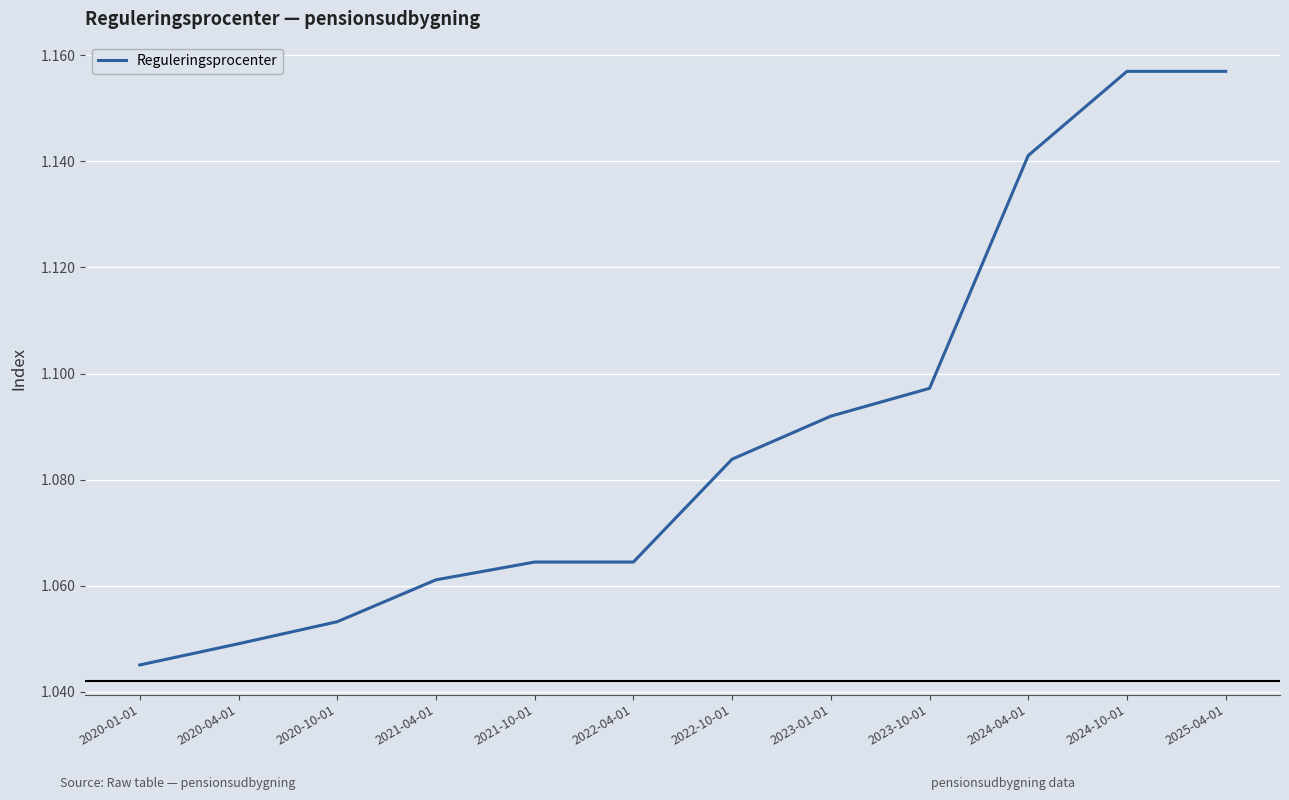

Which label corresponds to the smallest value in the chart?

2020-01-01